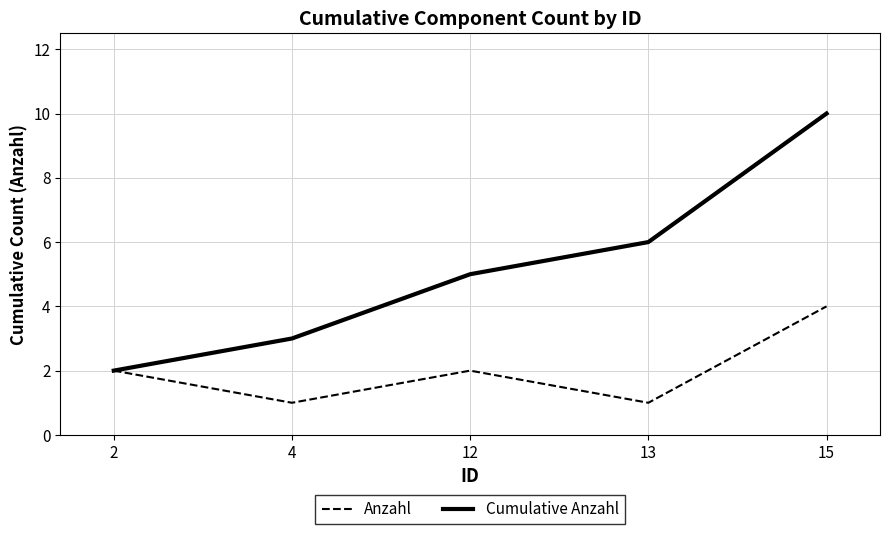

The Cumulative Anzahl series shows 3 at 4. True or false?

True